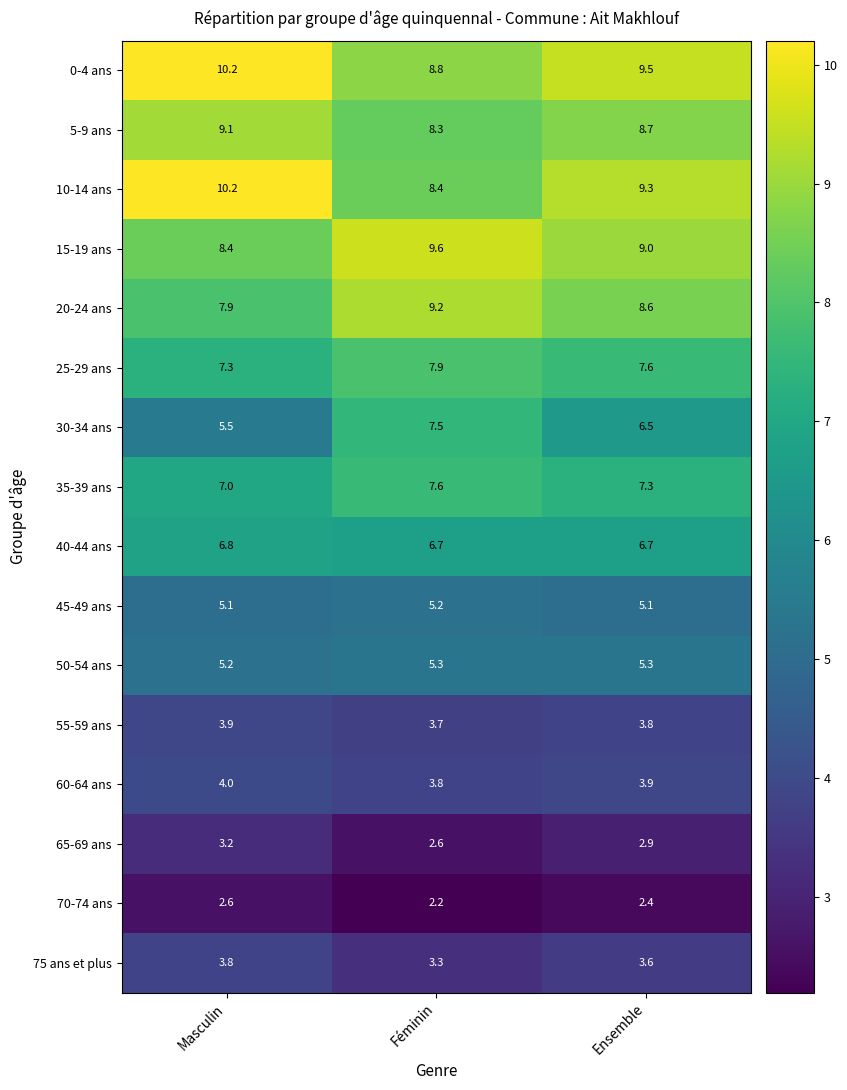

What is the difference between the 35-39 ans values at Masculin and Ensemble?

0.3